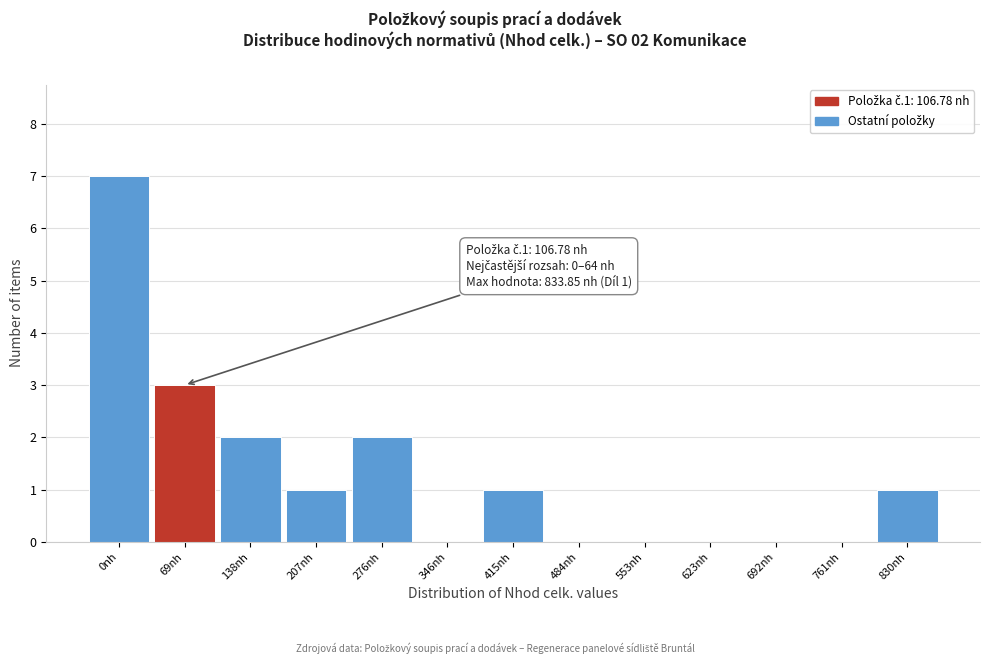

Reading left to right, extract all data points from this chart.

0nh=7	69nh=3	138nh=2	207nh=1	276nh=2	346nh=0	415nh=1	484nh=0	553nh=0	623nh=0	692nh=0	761nh=0	830nh=1